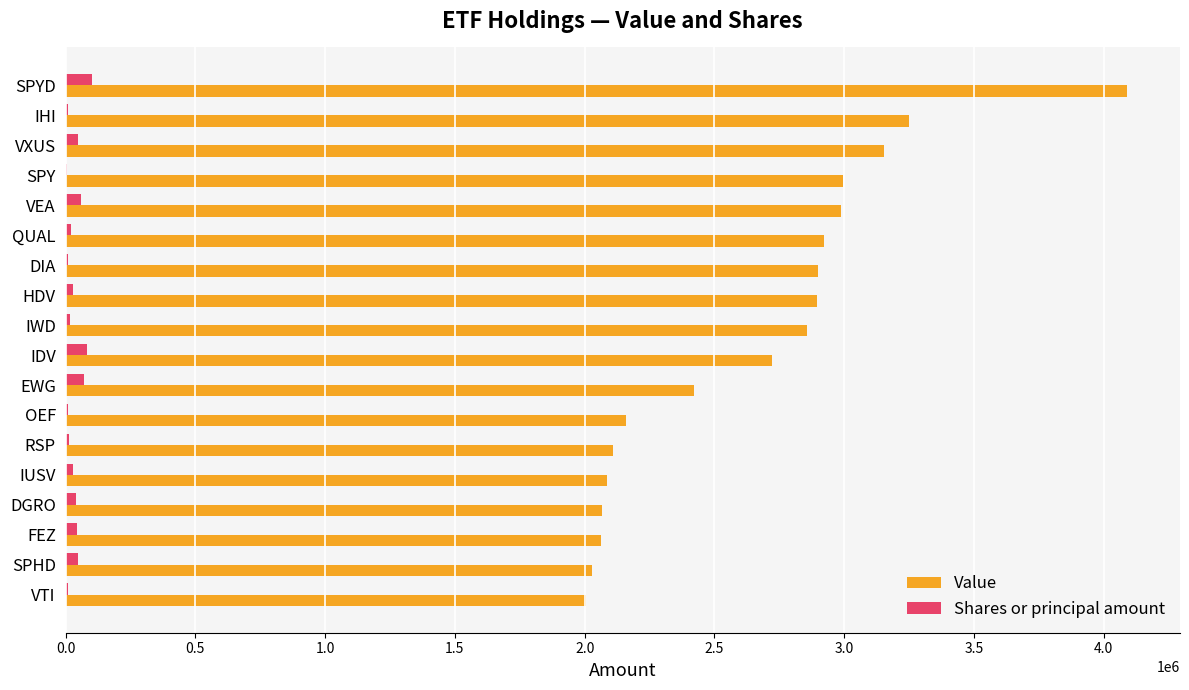

Which series has the largest total across all categories?

Value